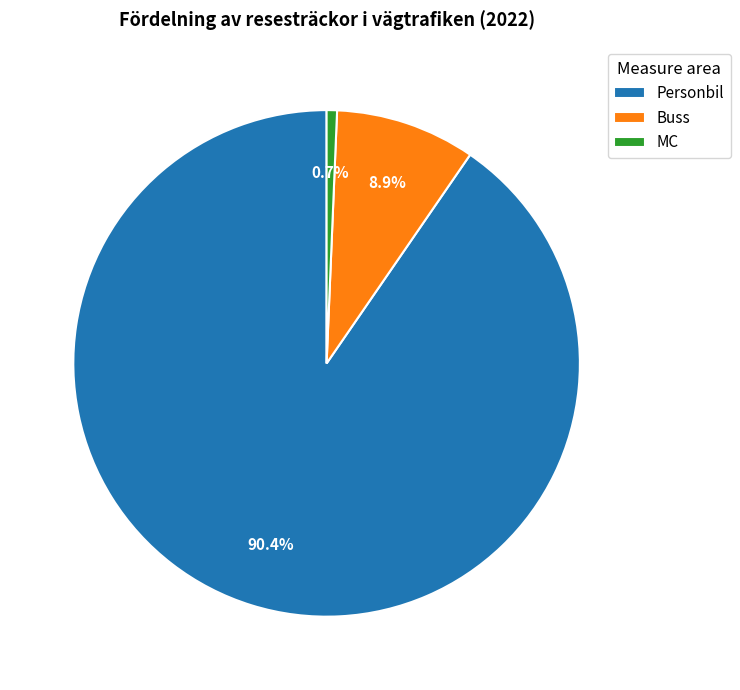

To the nearest percent, what is the difference between the largest and smallest slice percentages?

90%